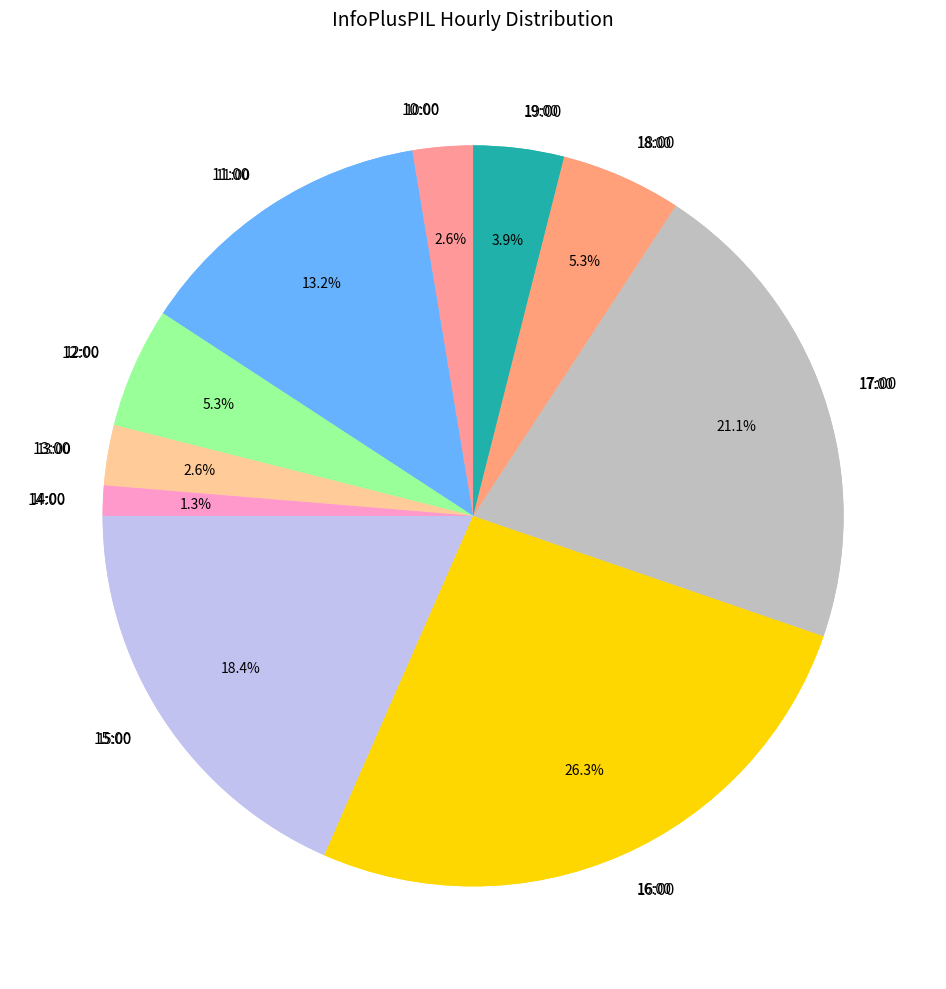

Which slice is the smallest?

14:00